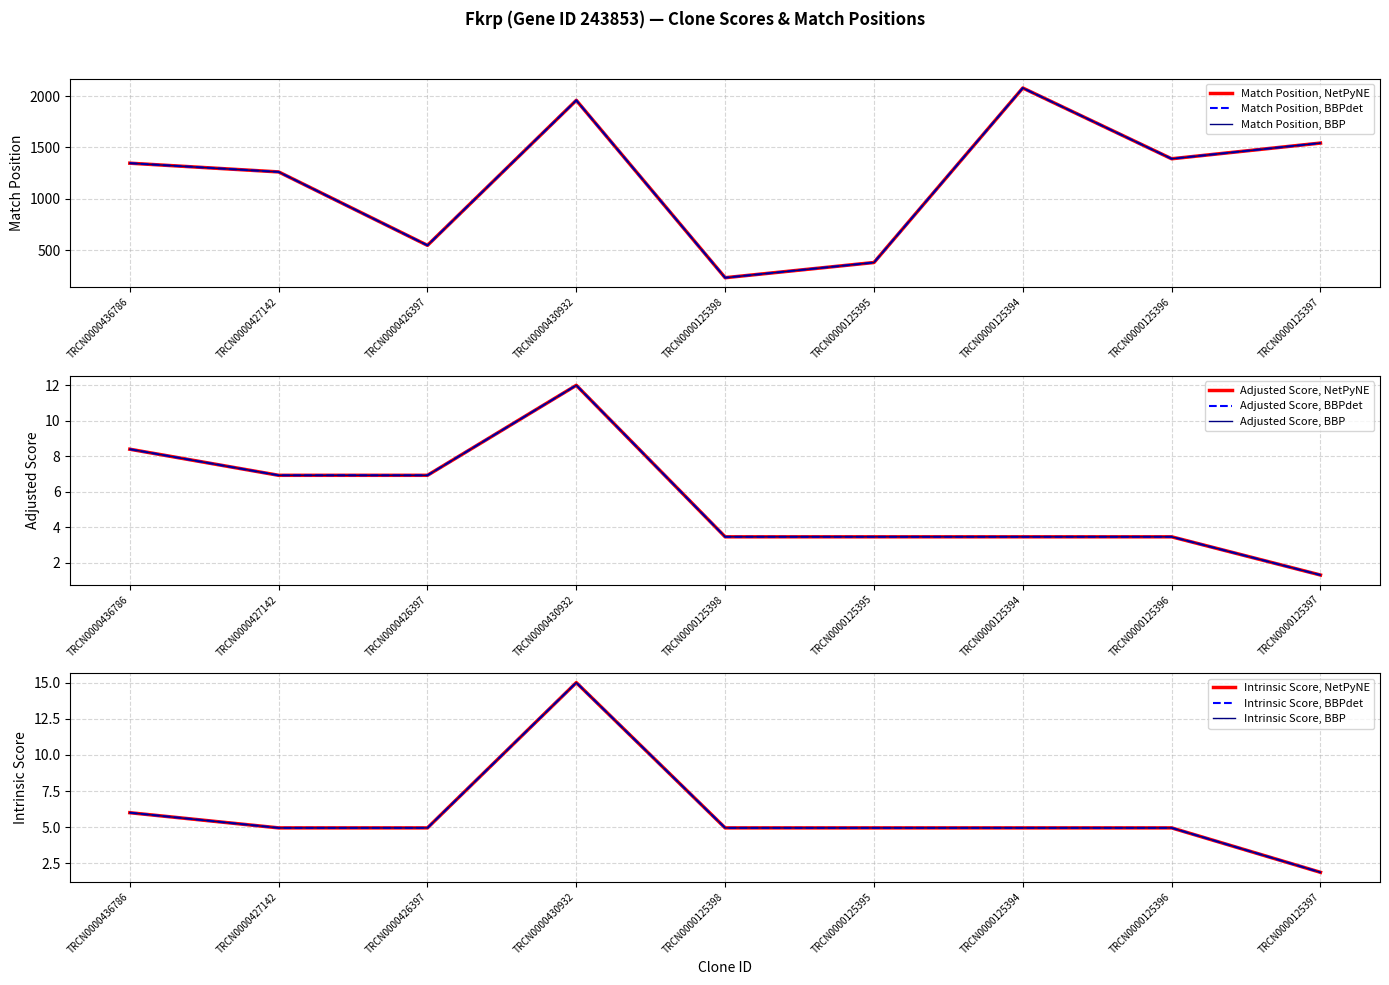

What is the difference between the maximum and minimum values in the Match Position series?

1847.0